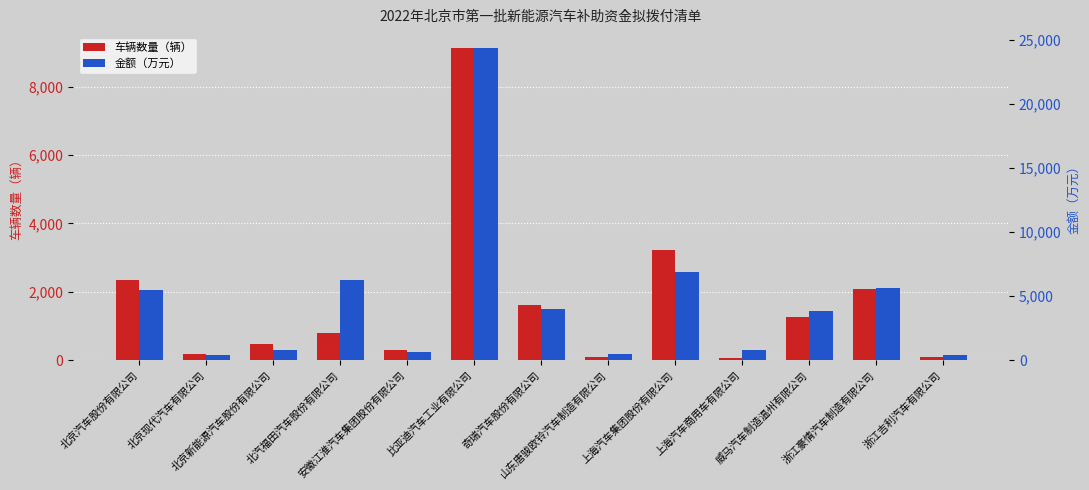

What is the label of the 6th bar from the right?

山东唐骏欧铃汽车制造有限公司